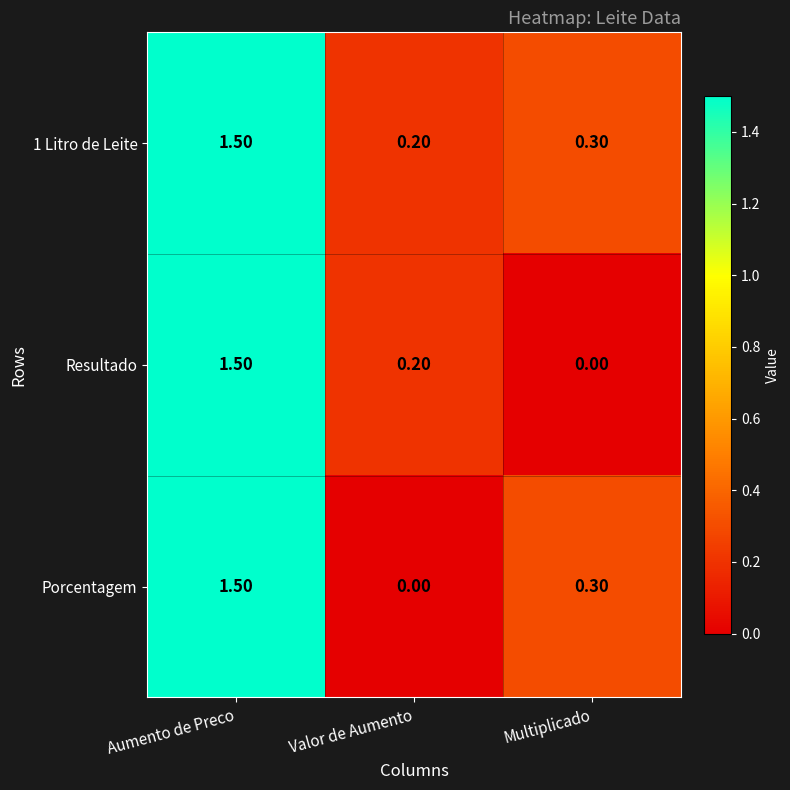

Rank the series by their average value, from lowest to highest.

Resultado, Porcentagem, 1 Litro de Leite